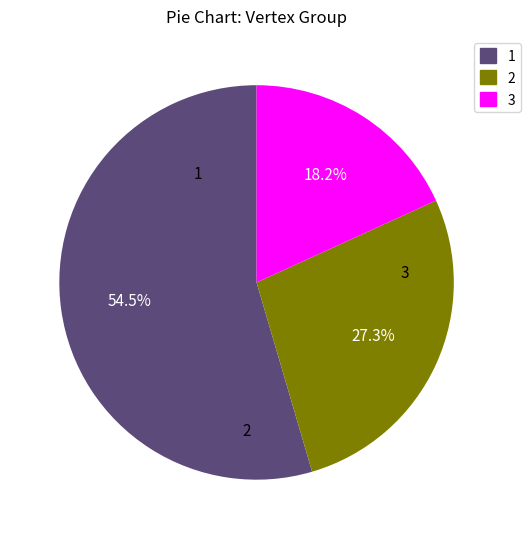

Does any single category account for the majority?

Yes